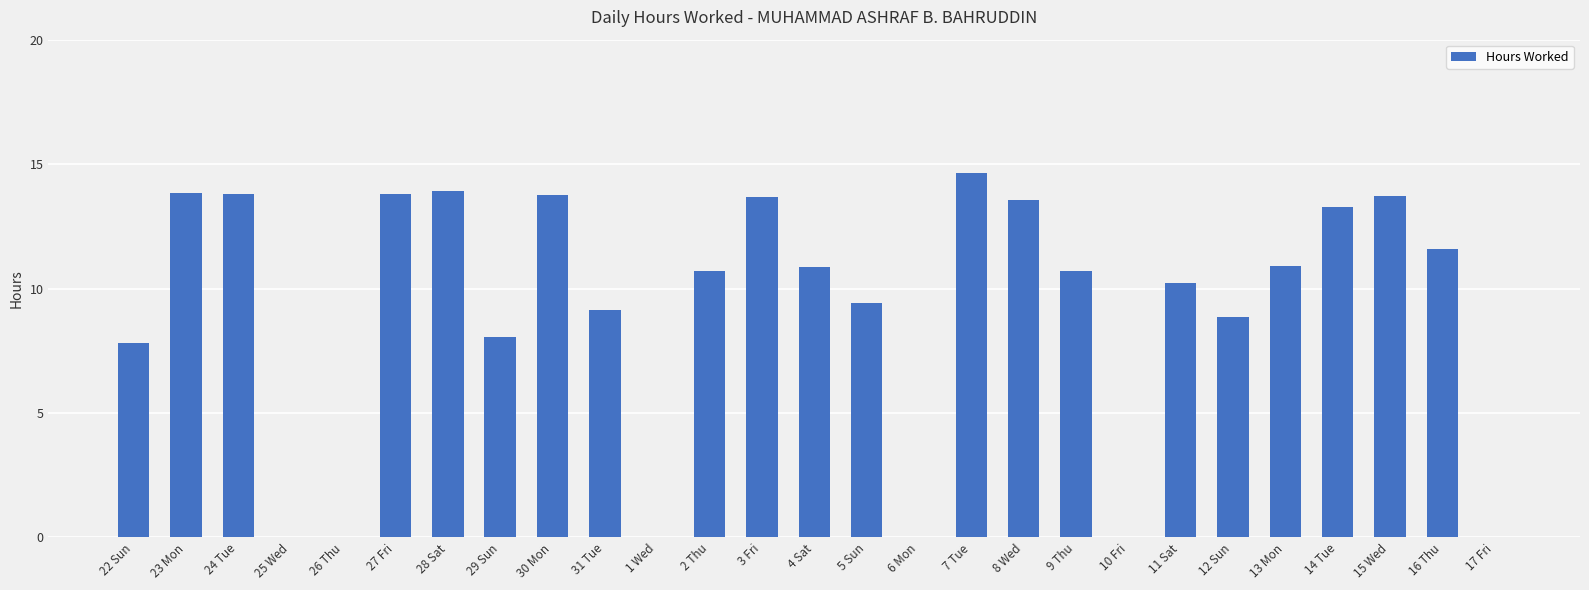

Read the value at 28 Sat.

13.9